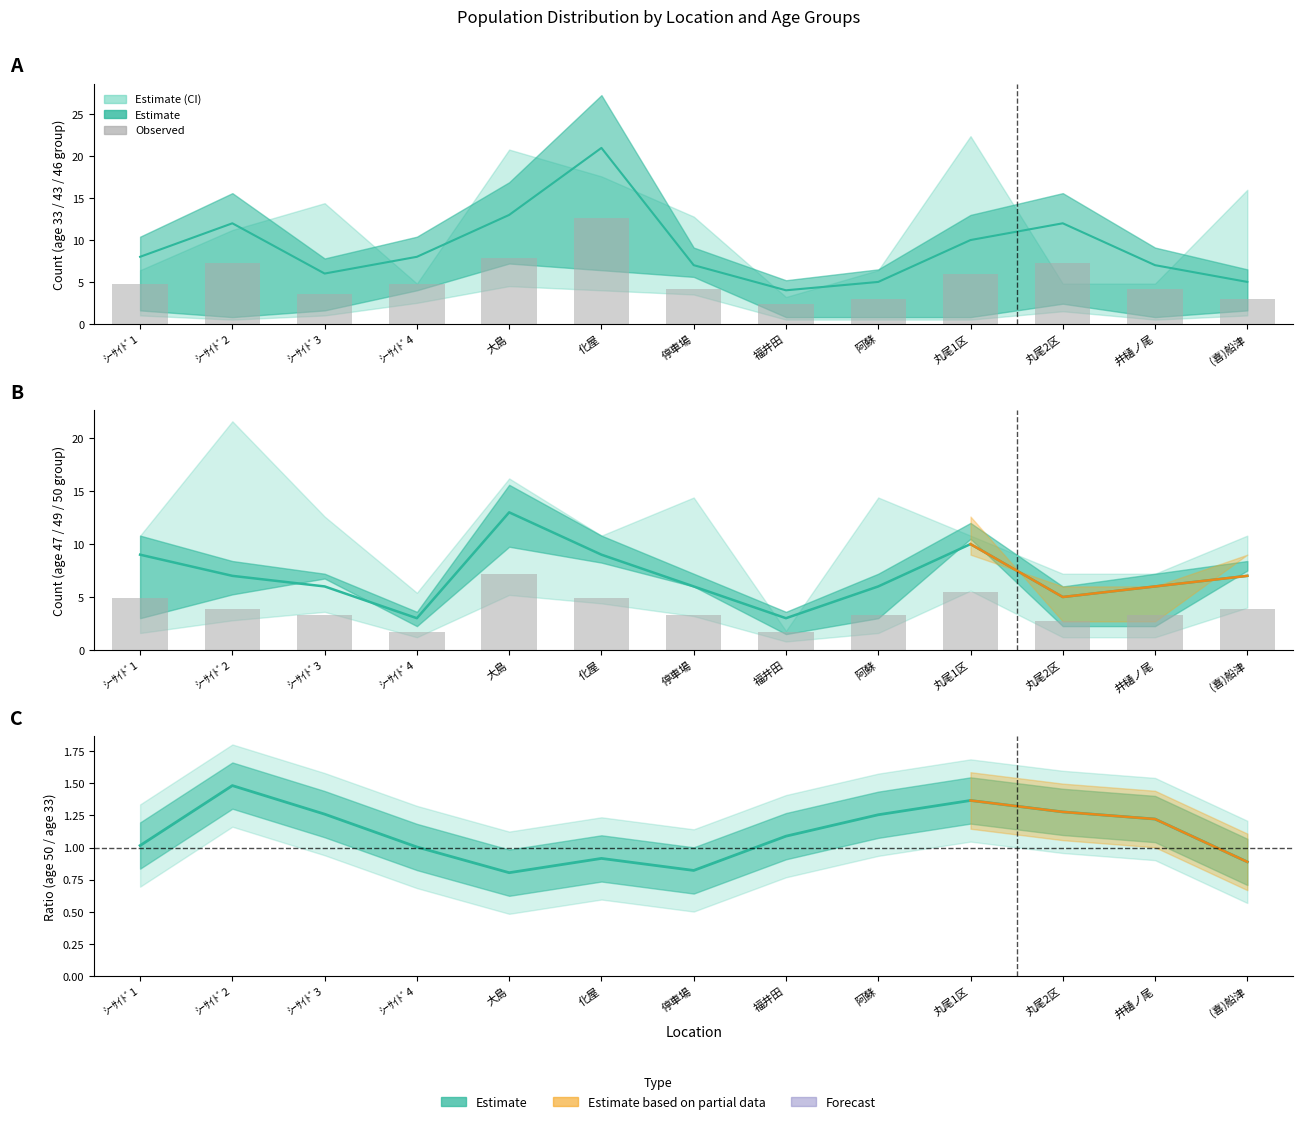

What is the difference between the values at ｼｰｻｲﾄﾞ1 and 福井田?

3.3